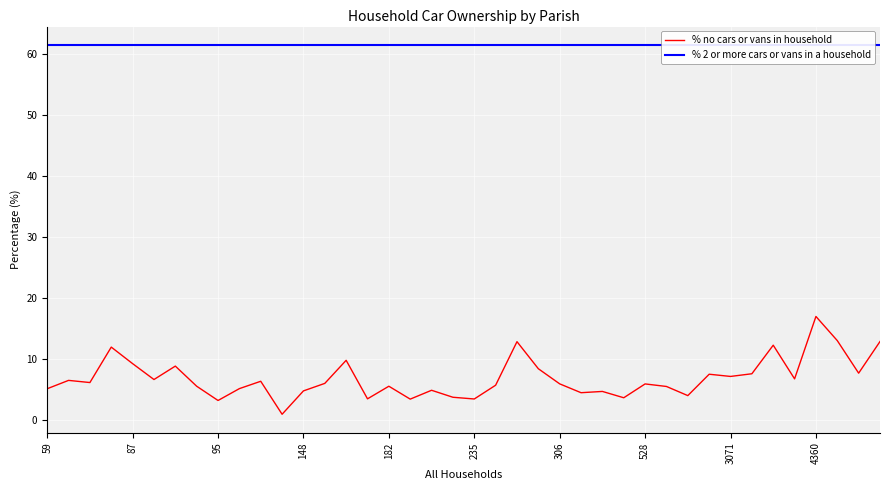

The value of % no cars or vans in household at 3071 is 7.1. True or false?

True